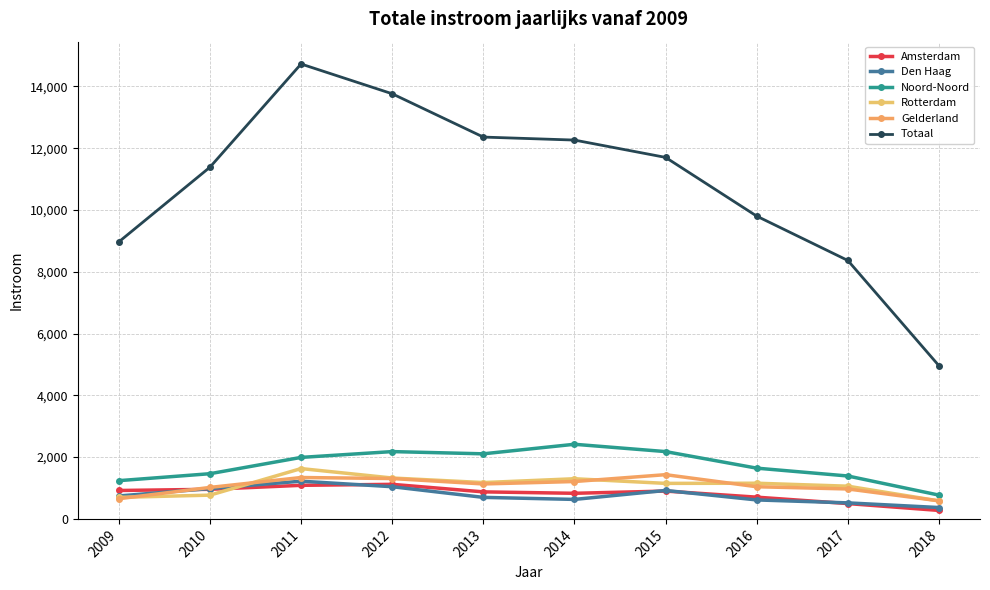

Is this an area chart (filled region under the line)?

No